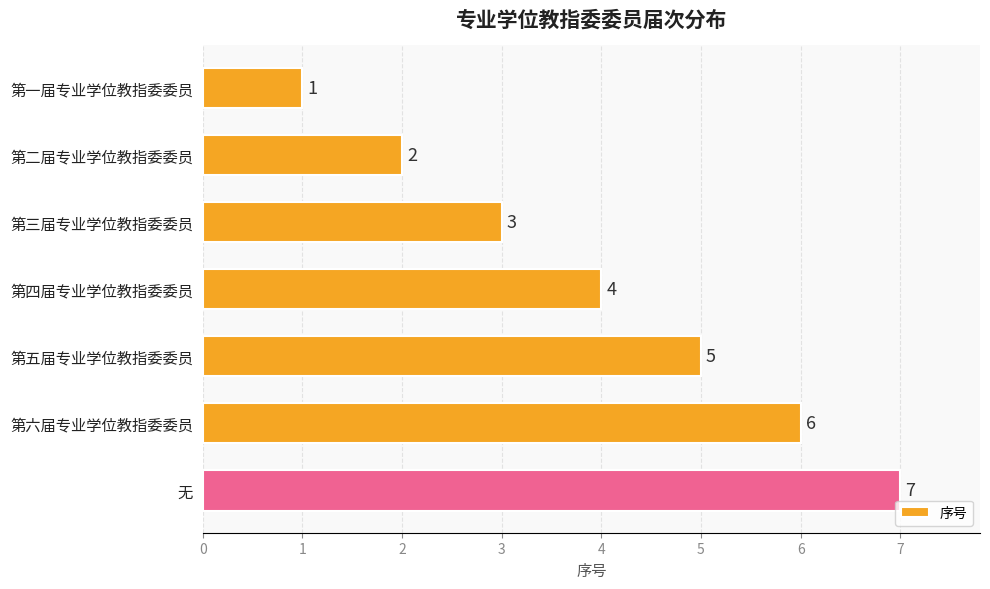

At which label is the value closest to 4?

第四届专业学位教指委委员